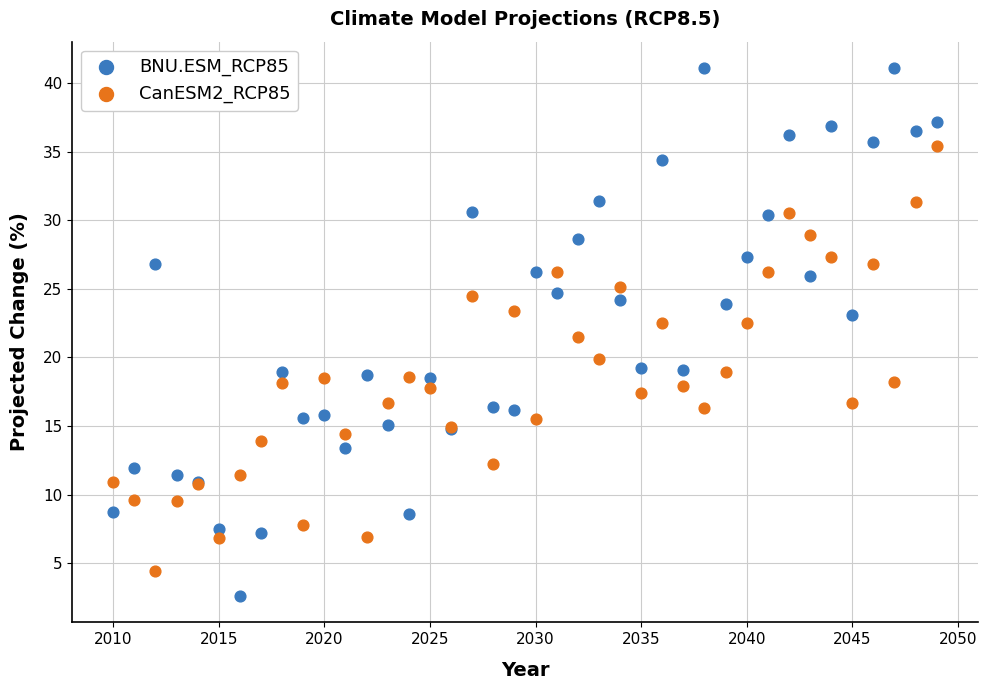

What is the X range (max minus min) for the scatter plot?

39.0